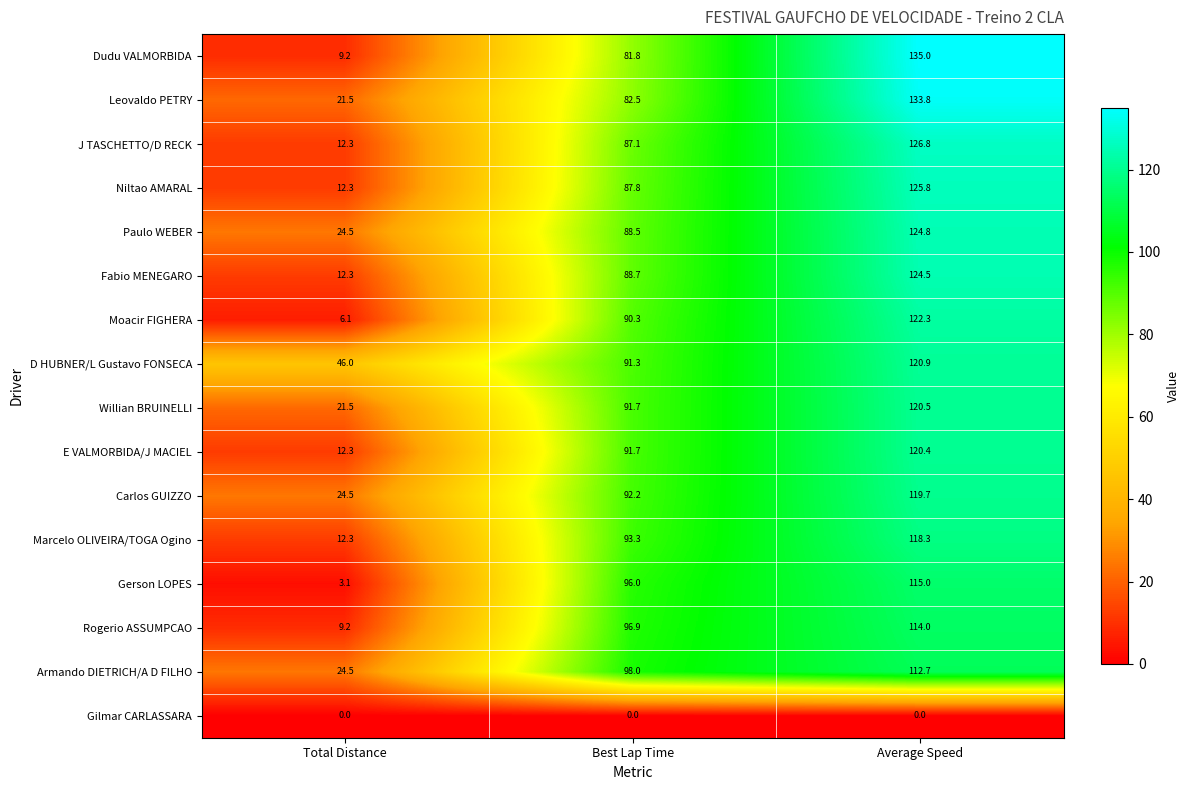

What is the total value across all series at Average Speed?

1834.5